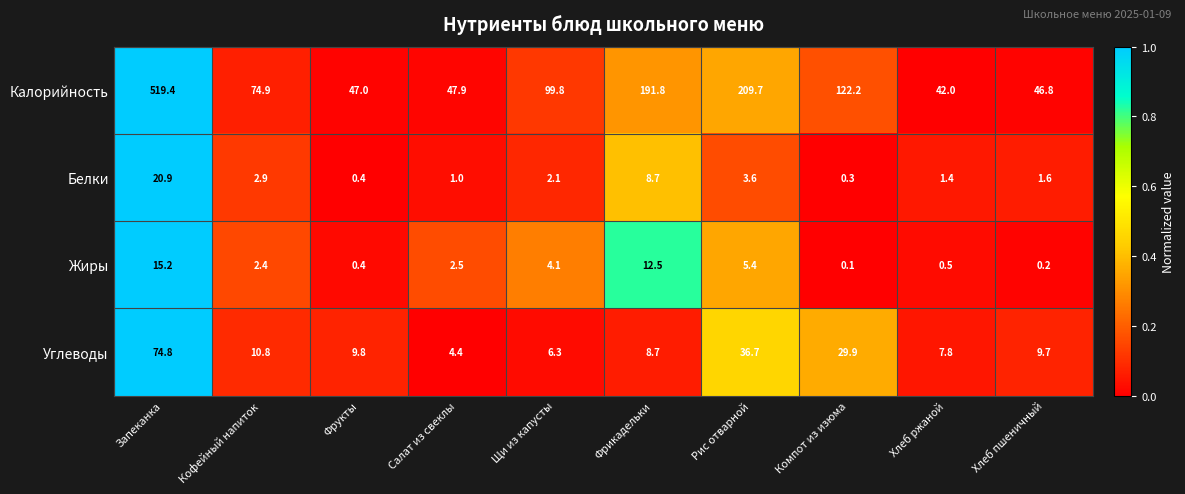

What is the difference between the maximum and second lowest values in the Калорийность series?

472.6